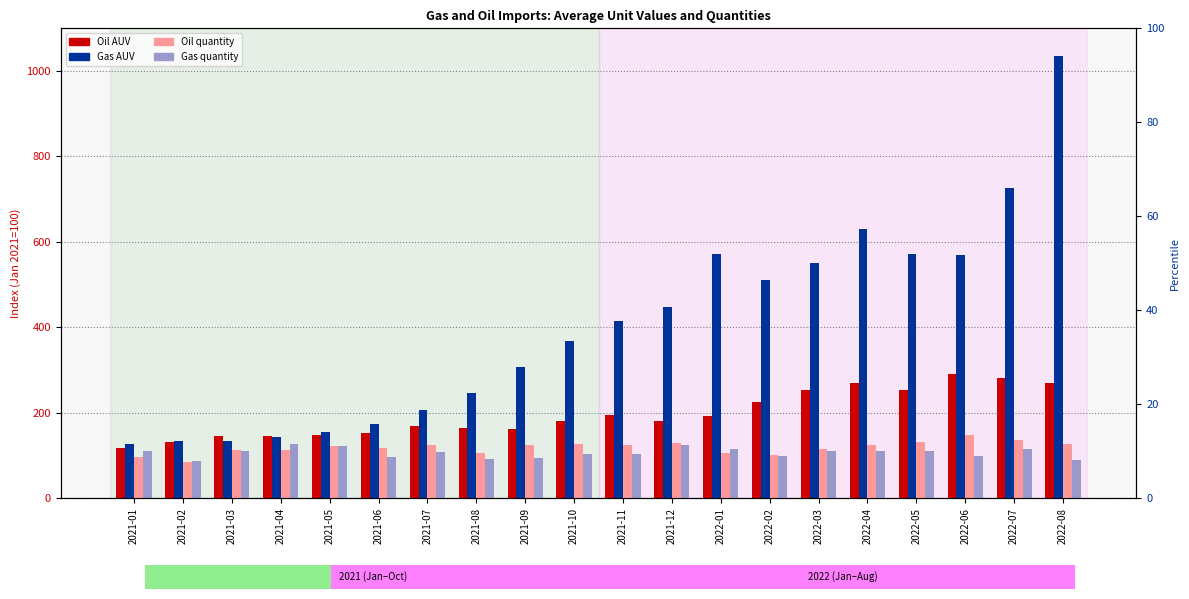

What is the total value across all series at 2021-02?

436.5